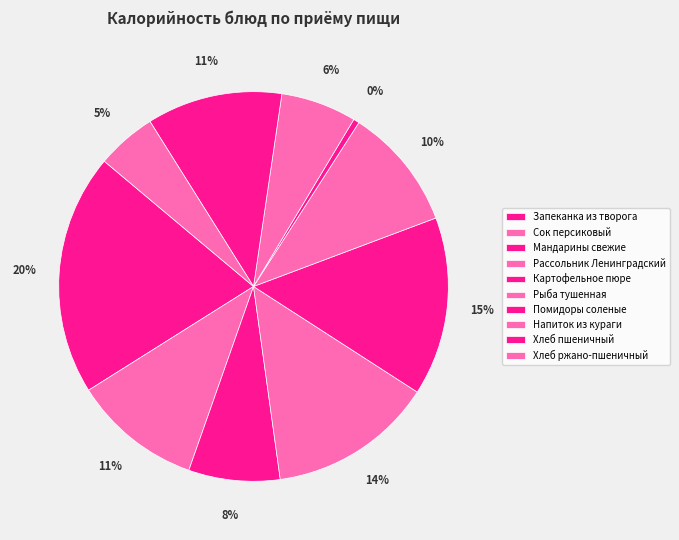

How many segments does this pie chart have?

10